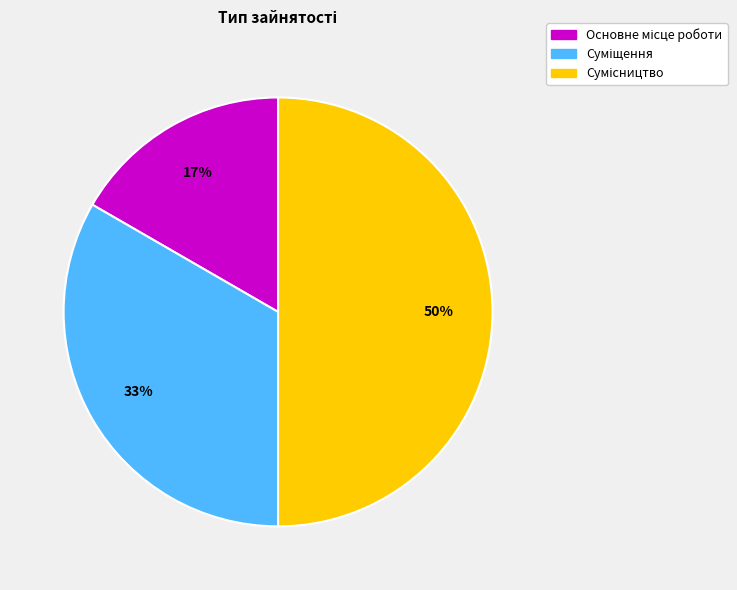

To the nearest percent, what is the average slice percentage?

33%